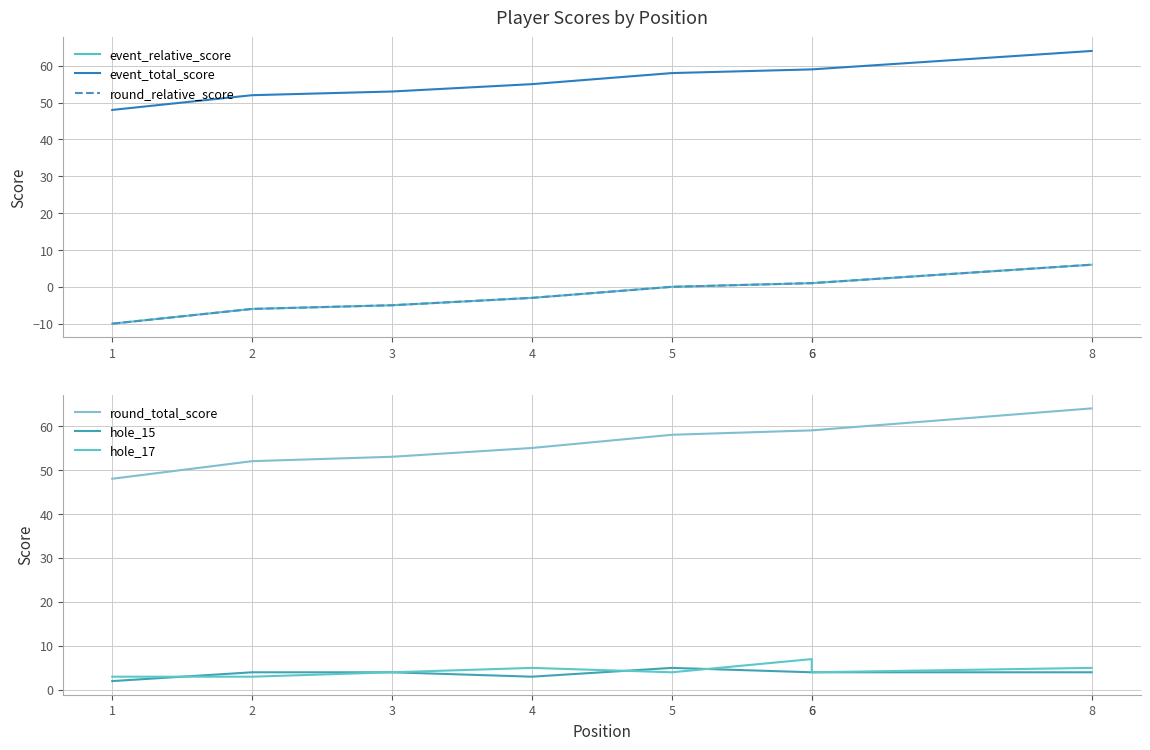

Is the value of hole_17 at 6 greater than the value of round_total_score at 6?

No